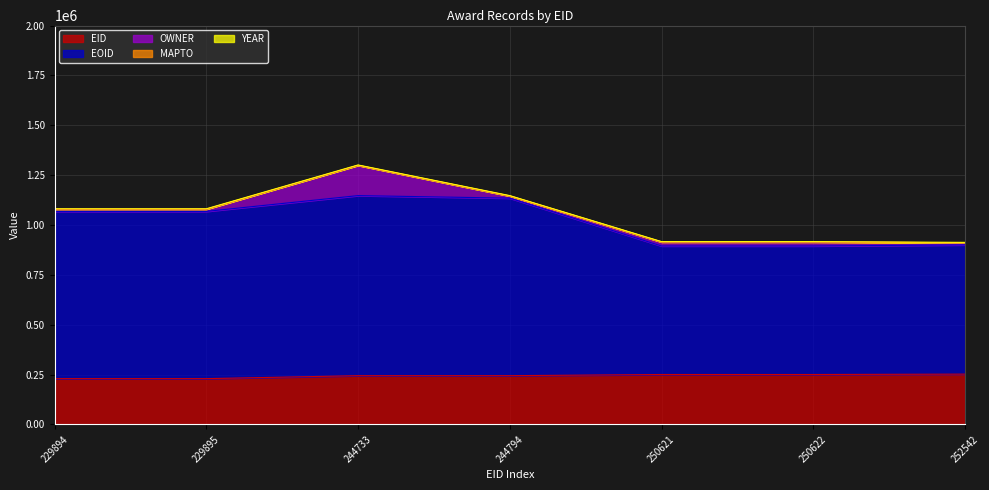

What is the value of the OWNER point at the 7th from the left?

10751